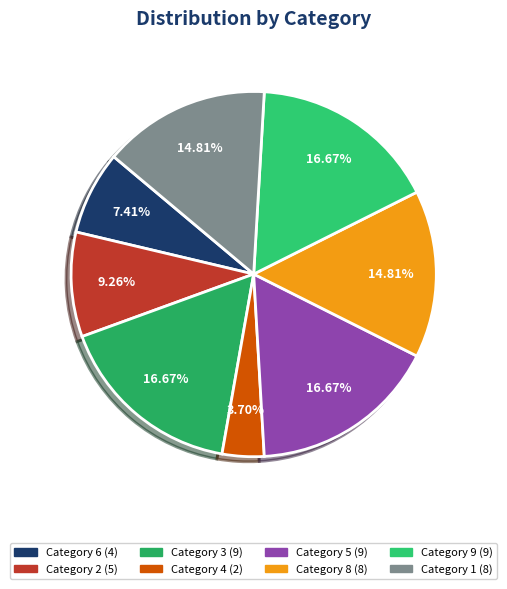

What is the largest slice in the pie chart?

3